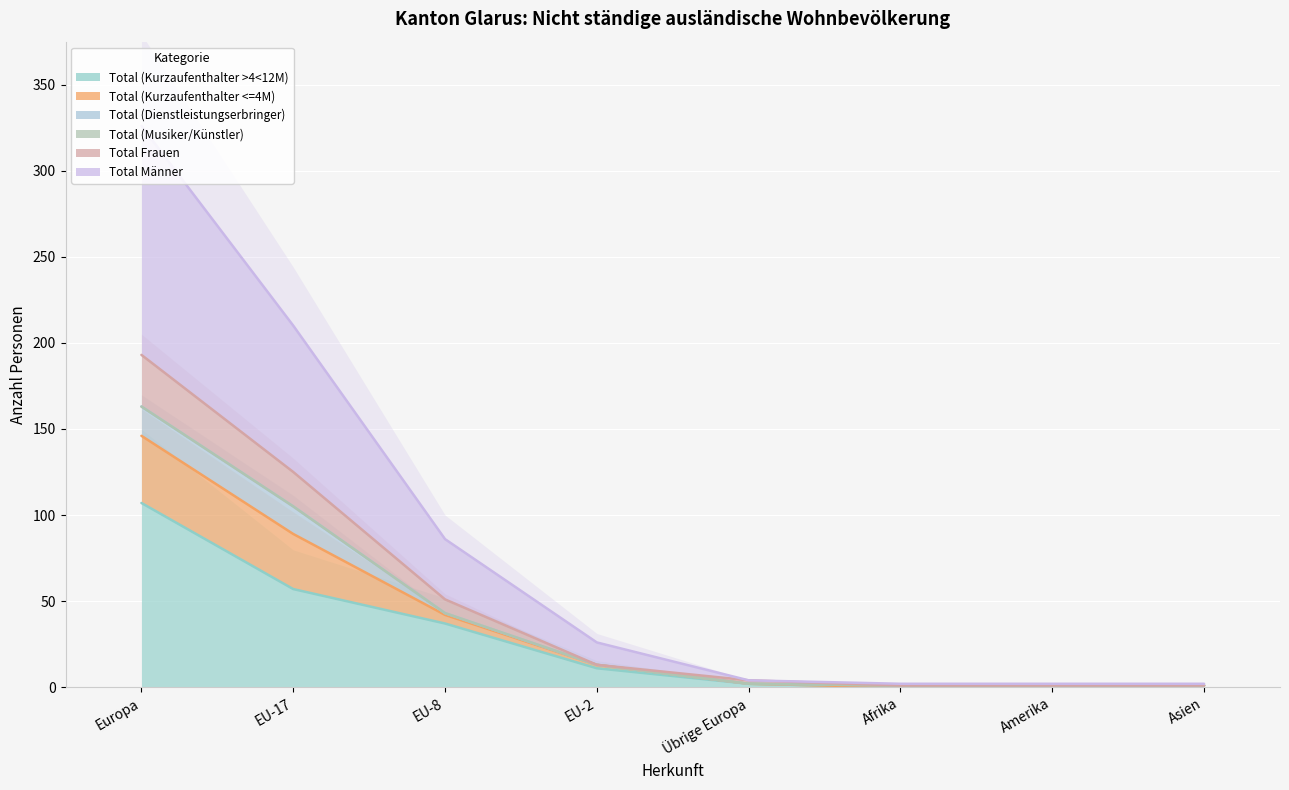

What is the total value across all series at Amerika?

4